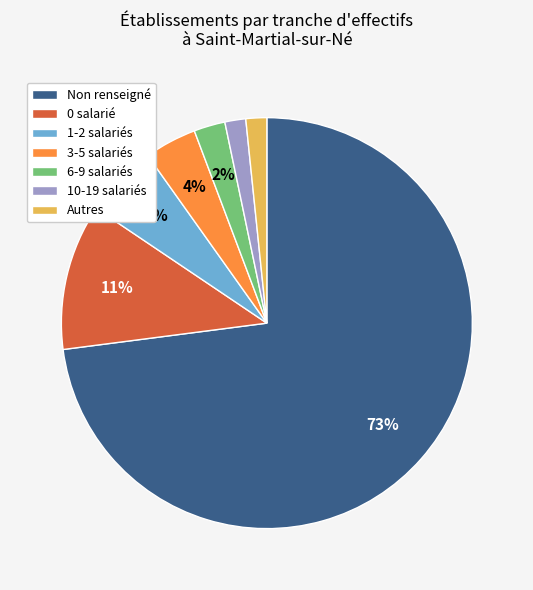

To the nearest percent, what percentage of the pie is Autres?

2%